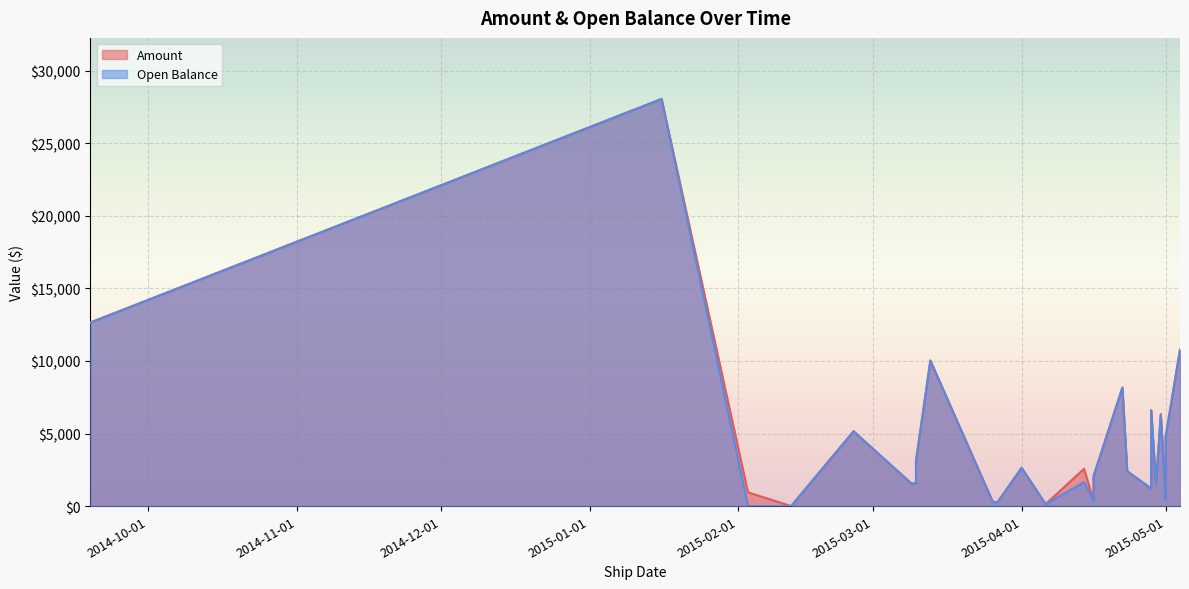

Reading right to left, what are all the values shown in this chart?

Amount: 10773.0	1410.0	470.0	4757.0	6324.0	1491.0	1312.0	6598.0	1206.0	2400.0	8164.0	2066.0	364.1	2568.0	134.0	2636.0	271.3	288.0	10025.9	3100.0	1550.0	1567.0	5154.0	0.0	949.0	28048.0	12645.0
Open Balance: 10773.0	1410.0	470.0	4757.0	6324.0	1491.0	1312.0	6598.0	1206.0	2400.0	8164.0	2066.0	364.1	1650.0	134.0	2636.0	271.3	288.0	10025.9	3100.0	1550.0	1567.0	5154.0	0.0	0.0	28048.0	12645.0